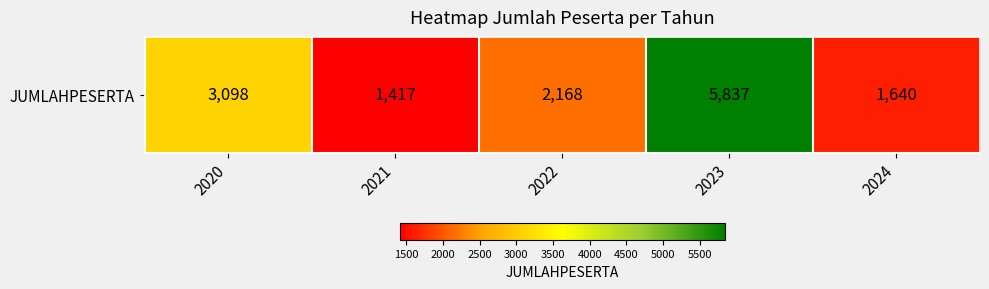

List the labels in order of value, smallest first.

2021, 2024, 2022, 2020, 2023